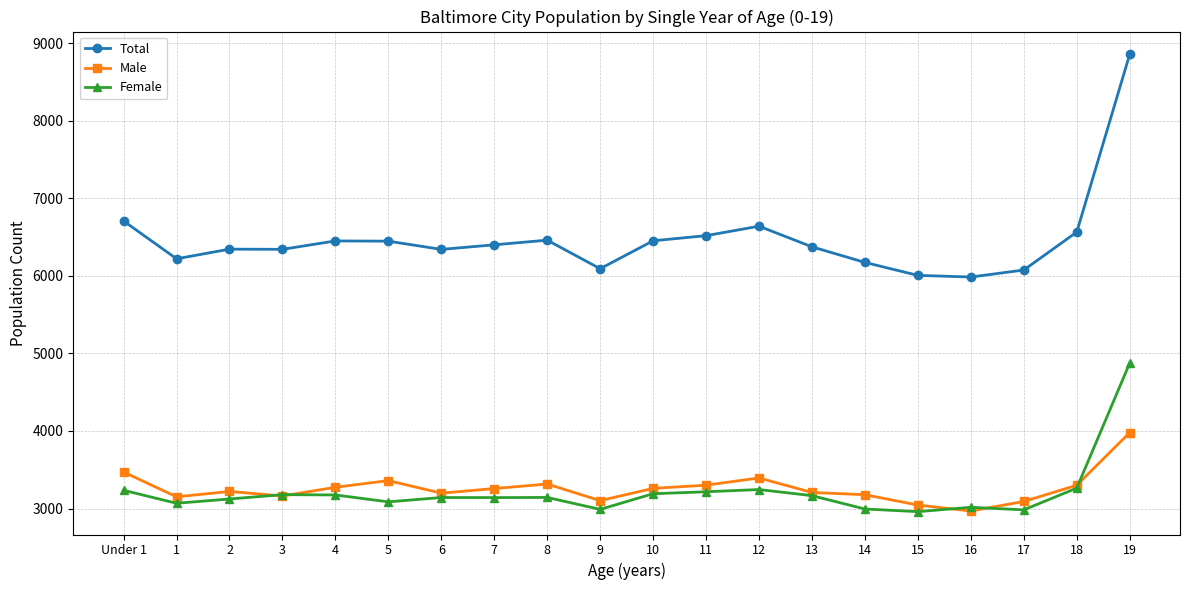

True or false: Male has a value of 1393 at 17.

False